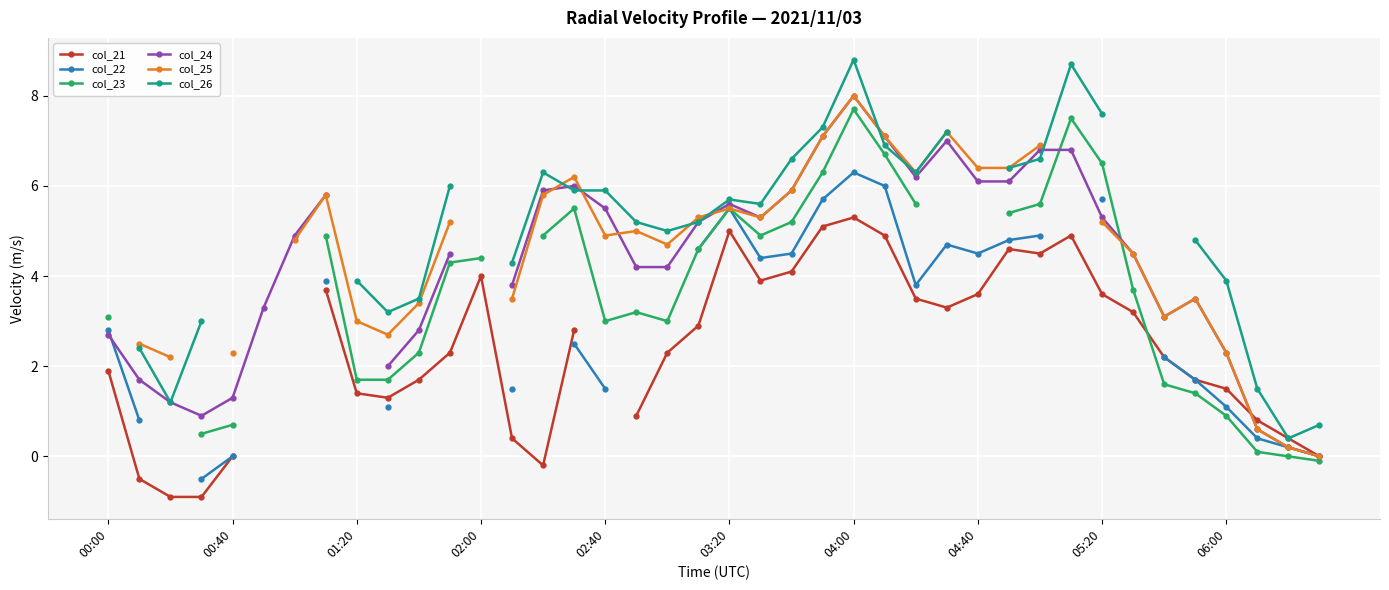

What are all the series names shown in the legend?

col_21, col_22, col_23, col_24, col_25, col_26